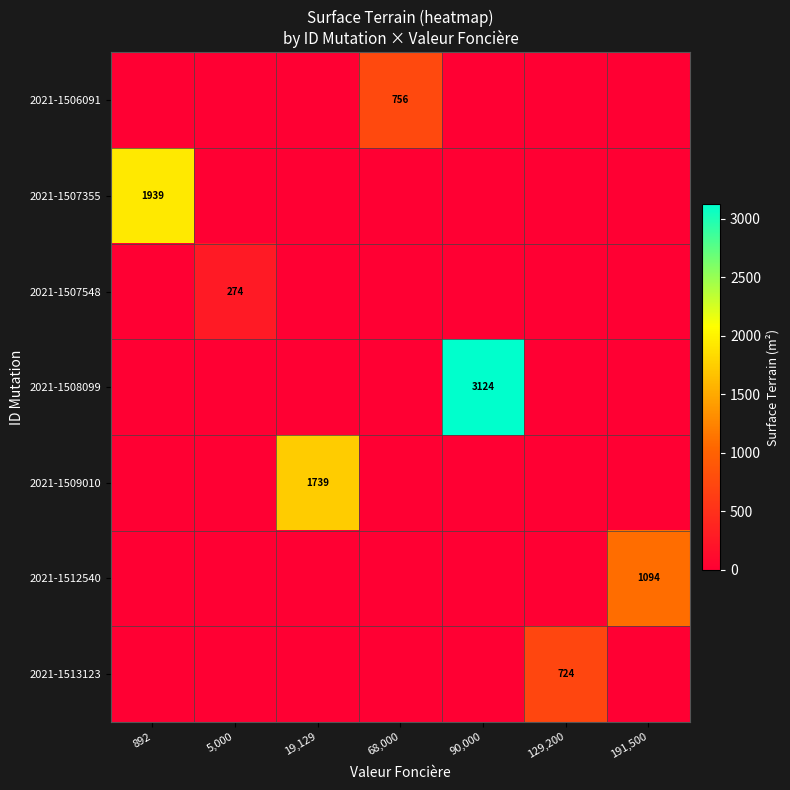

True or false: 2021-1509010 has a value of 896 at 19,129.

False